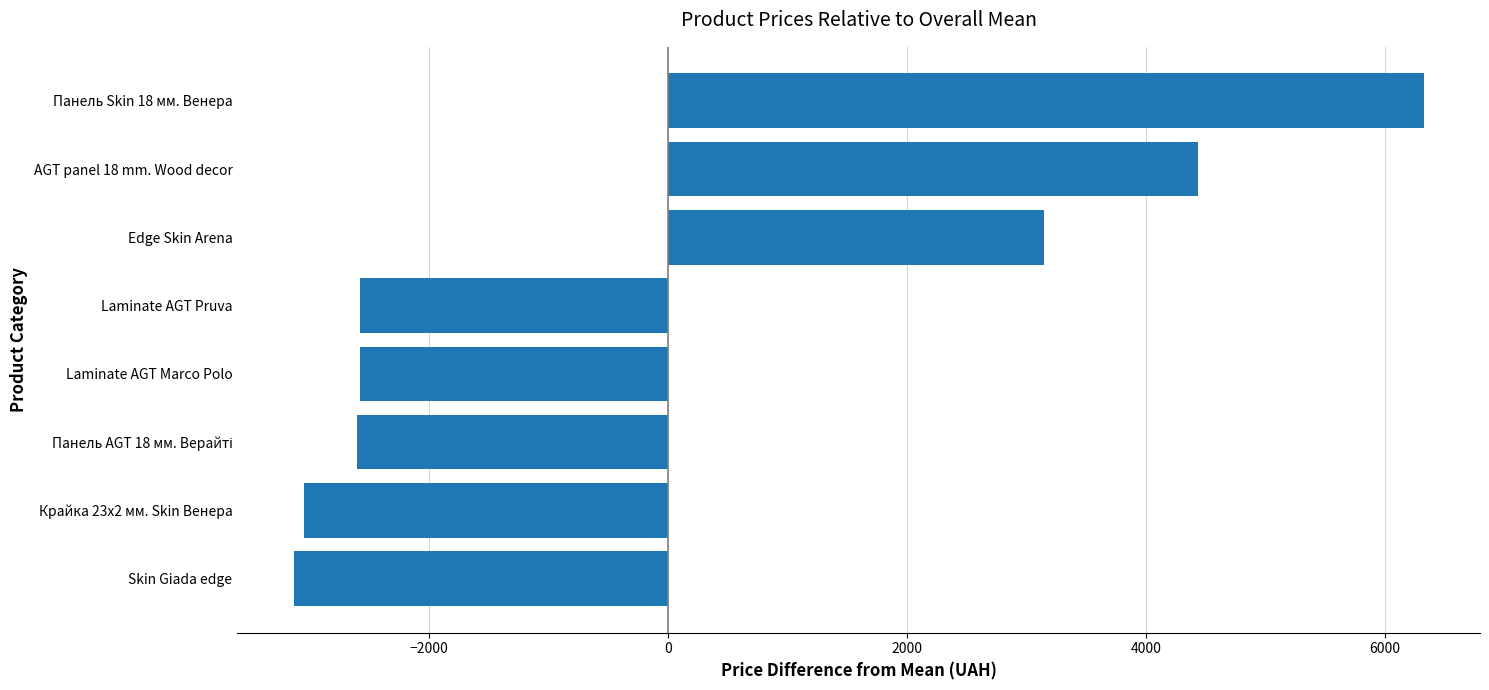

What is the change in value from Laminate AGT Pruva to Панель Skin 18 мм. Венера?

+8890.2